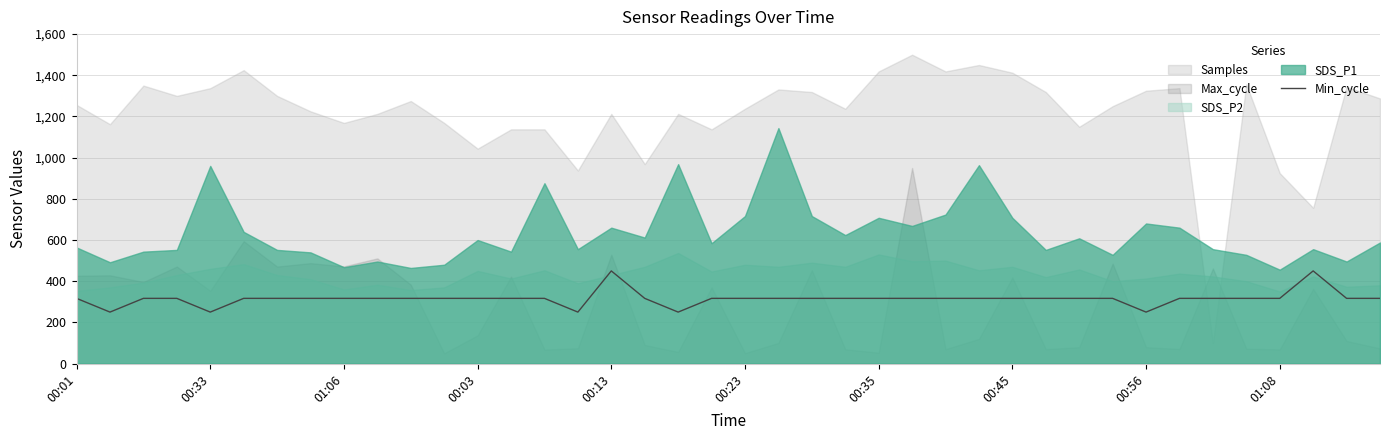

Between 34 and 10, which is larger?

34